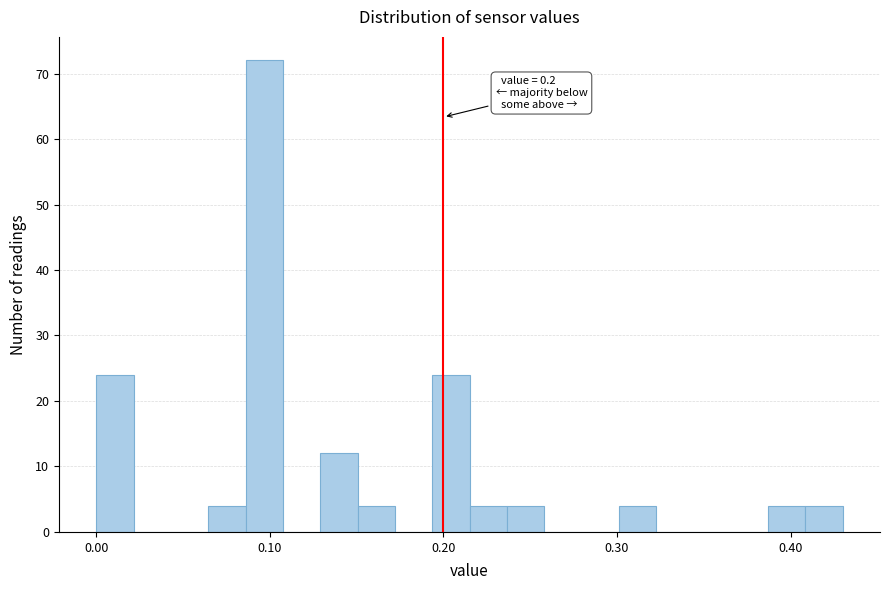

Read against the x-axis, roughly where is the centre of the tallest bar?

0.10